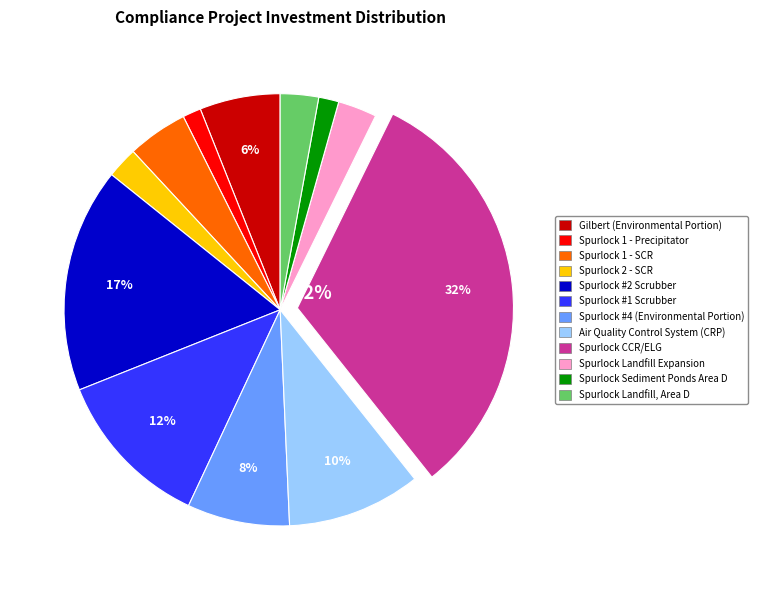

Combined, do Air Quality Control System (CRP) and Spurlock Landfill Expansion account for over 50%?

No